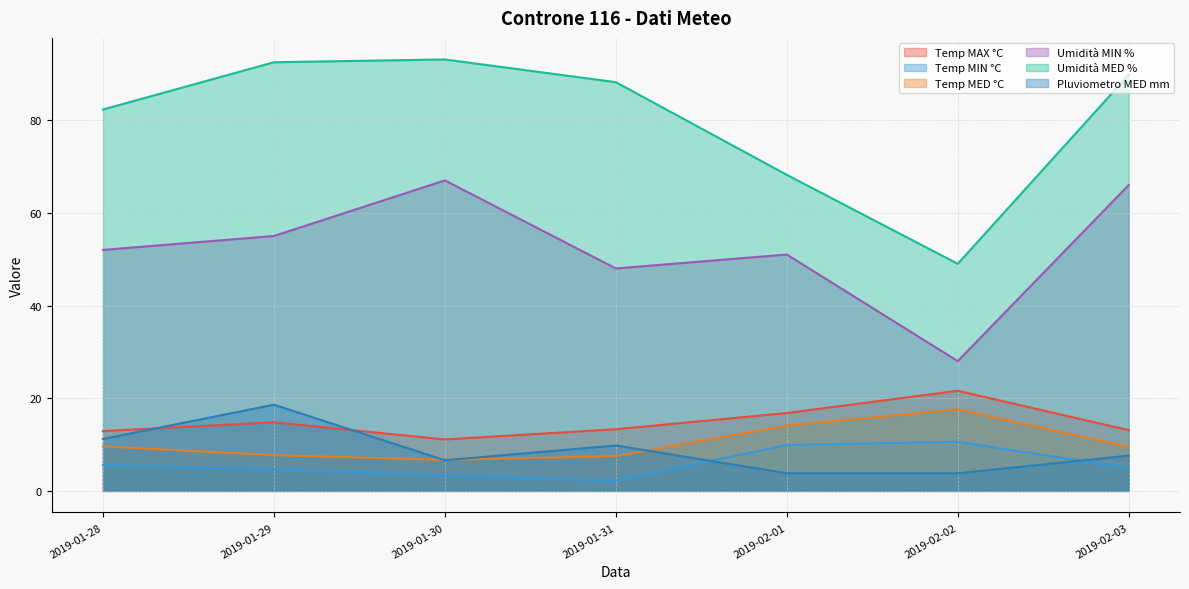

What is the greatest value displayed?

93.1